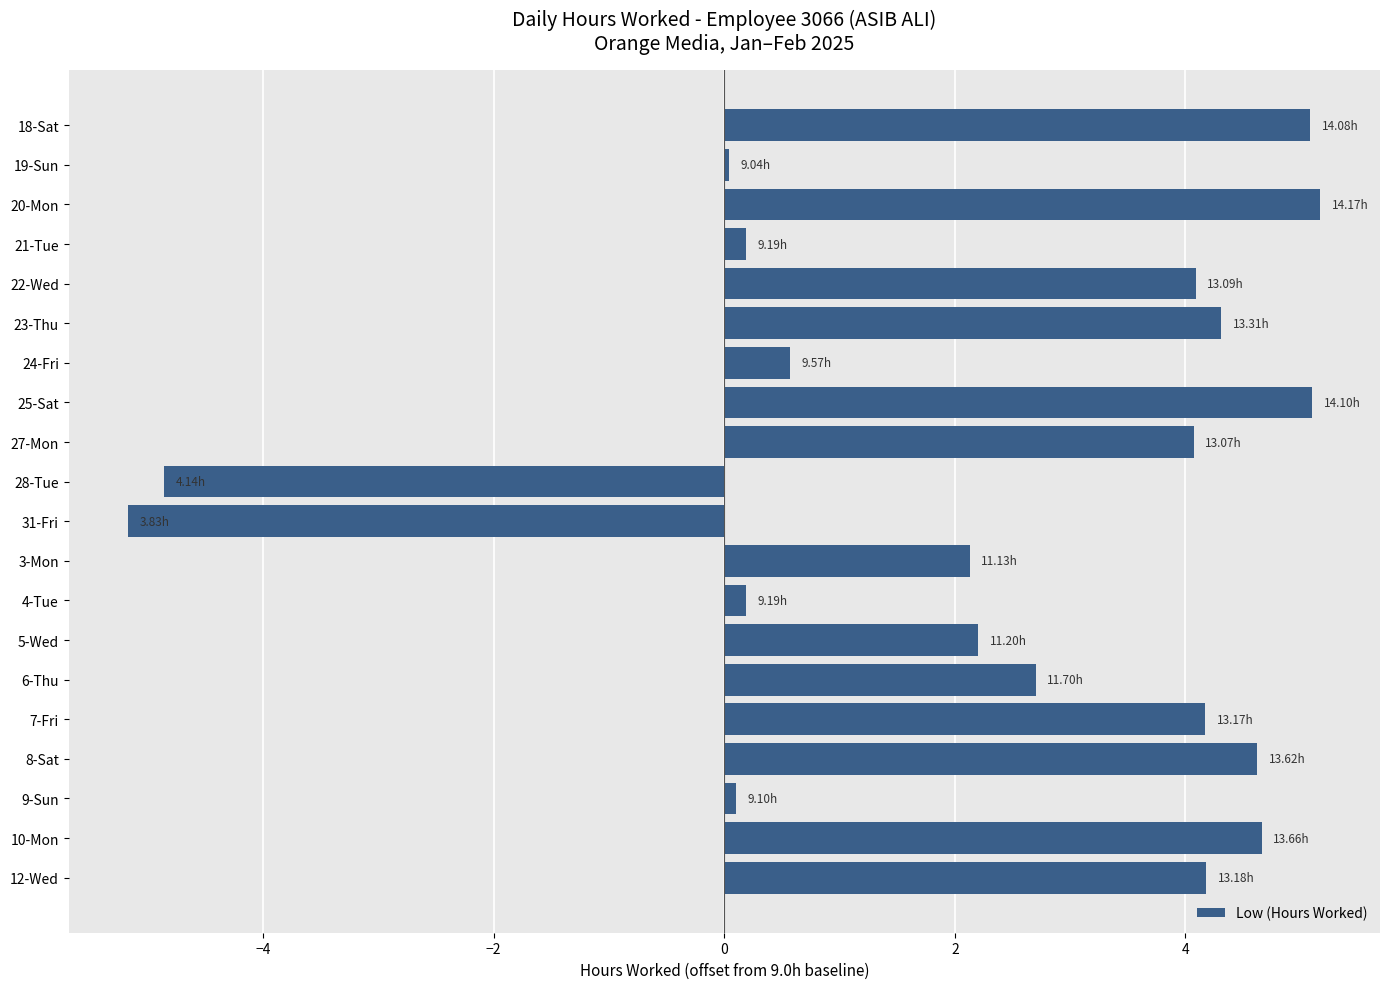

Count the number of categories in the chart.

20